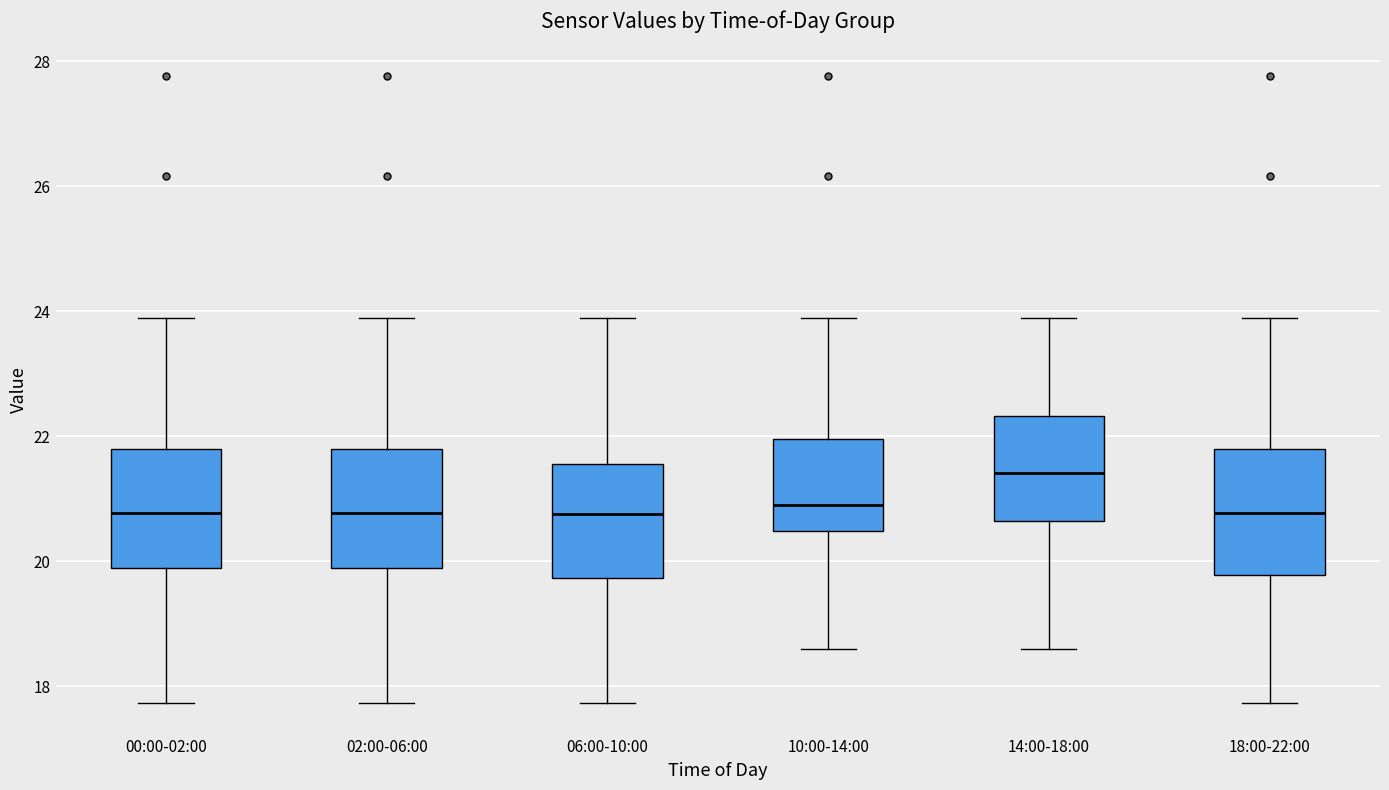

Reading left to right, transcribe this box plot: for each box, give where its median line is, the range the box spans, and where its two whiskers end, as read against the y-axis. The values are not printed on the chart, so give them approximately, as read against the axis.

00:00-02:00: median 20.8, box 19.8 to 21.8, whiskers 17.8 to 24.0
02:00-06:00: median 20.8, box 19.8 to 21.8, whiskers 17.8 to 24.0
06:00-10:00: median 20.8, box 19.8 to 21.6, whiskers 17.8 to 24.0
10:00-14:00: median 21.0, box 20.4 to 22.0, whiskers 18.6 to 24.0
14:00-18:00: median 21.4, box 20.6 to 22.4, whiskers 18.6 to 24.0
18:00-22:00: median 20.8, box 19.8 to 21.8, whiskers 17.8 to 24.0